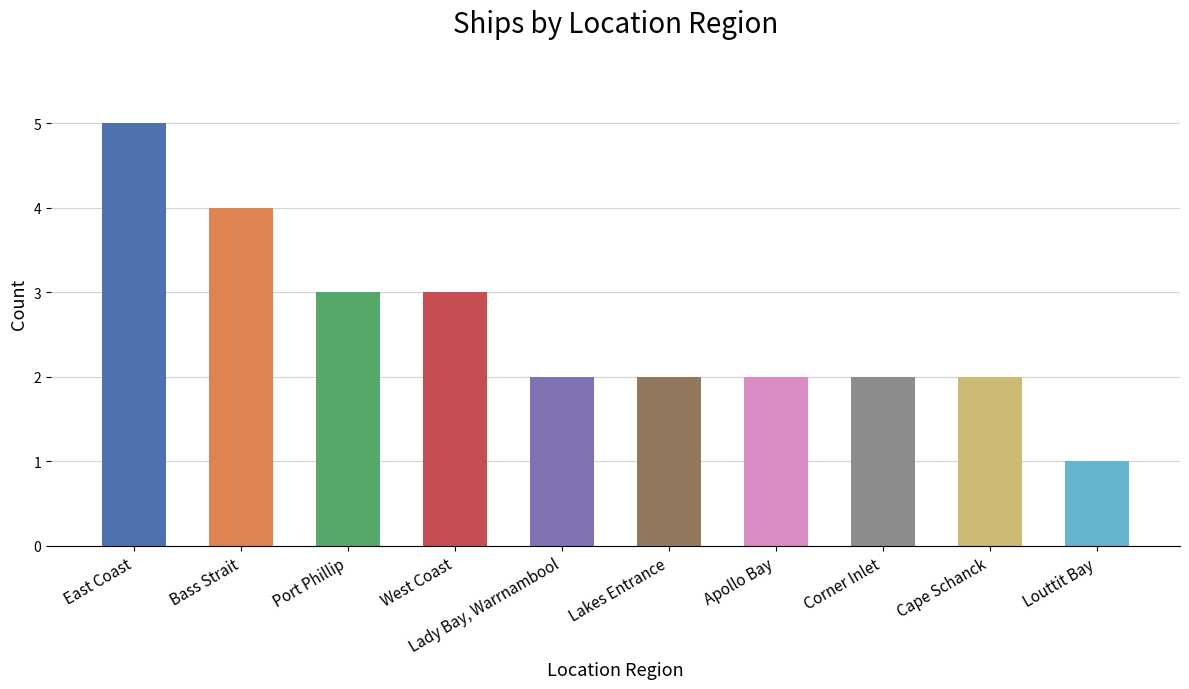

Which label corresponds to the largest value in the chart?

East Coast